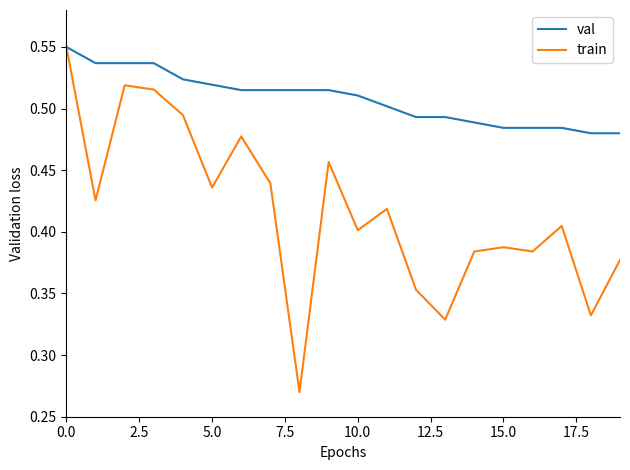

Which series has the widest spread of values?

train